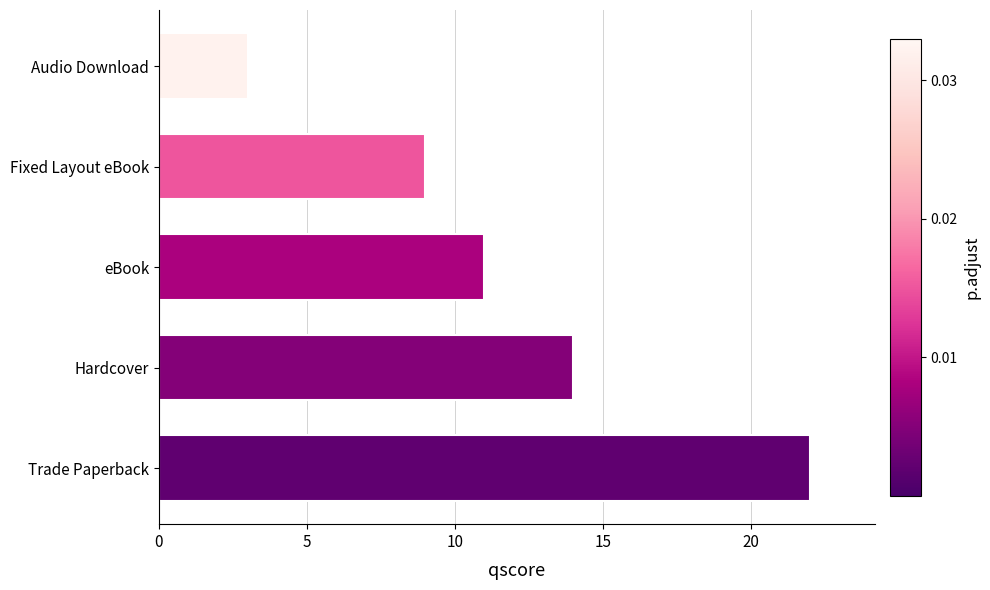

List the labels in order of value, largest first.

Trade Paperback, Hardcover, eBook, Fixed Layout eBook, Audio Download